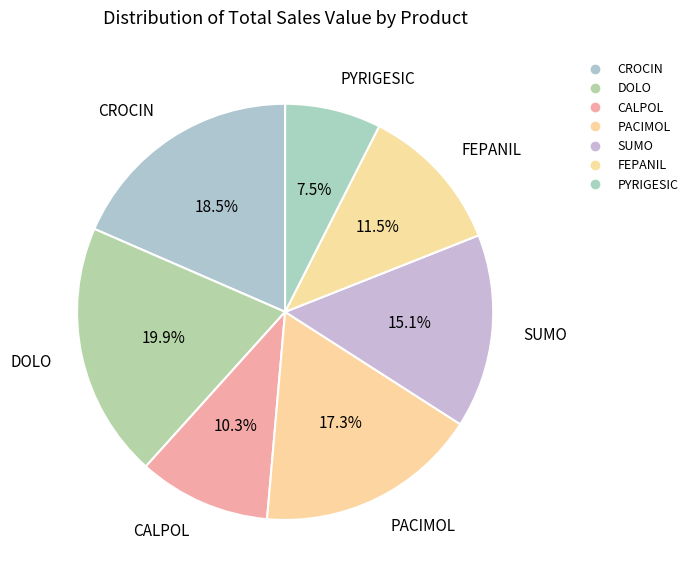

Approximately how many times larger is the value at PACIMOL compared to FEPANIL?

1.5